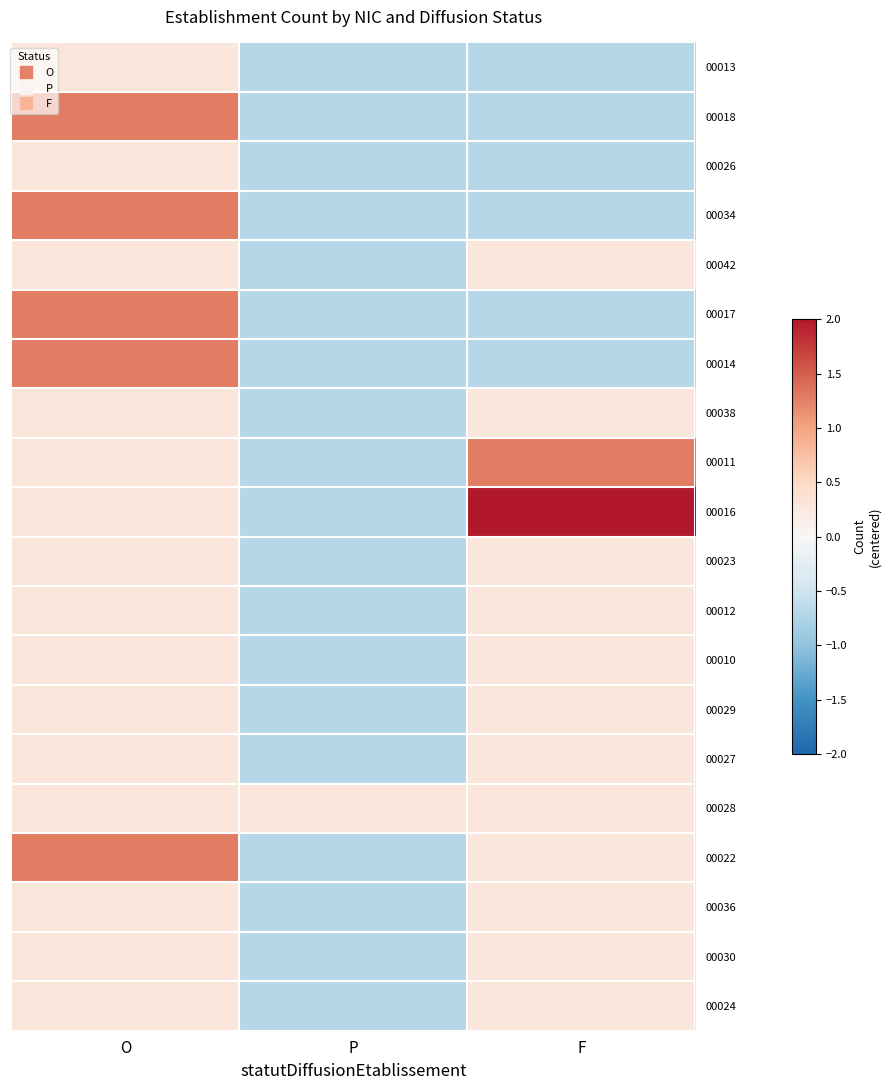

At how many categories does at least one series exceed 1?

2